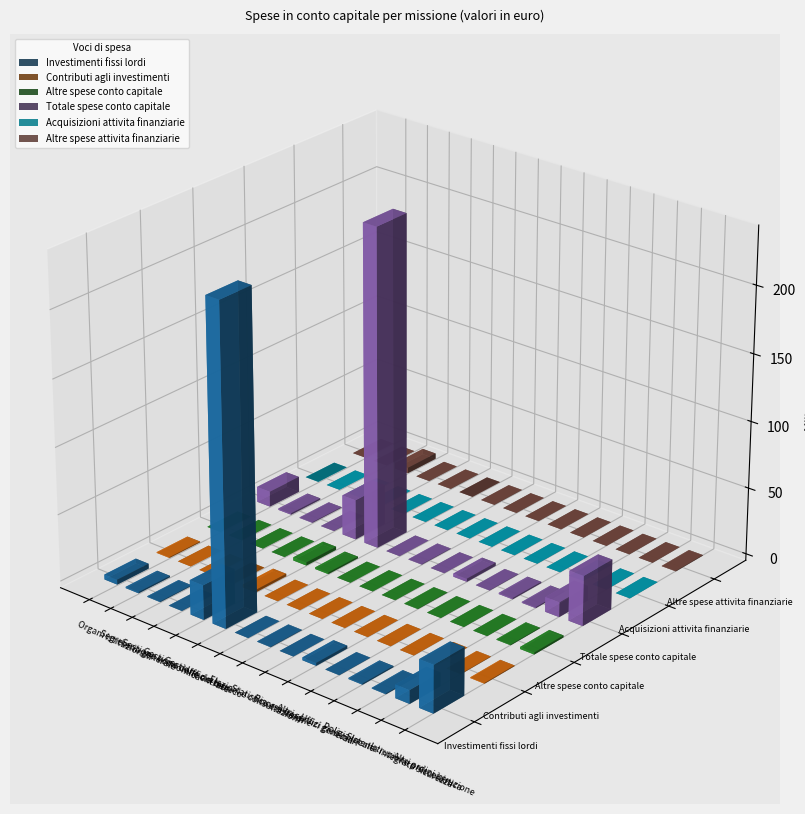

How many bars are there in each group?

6